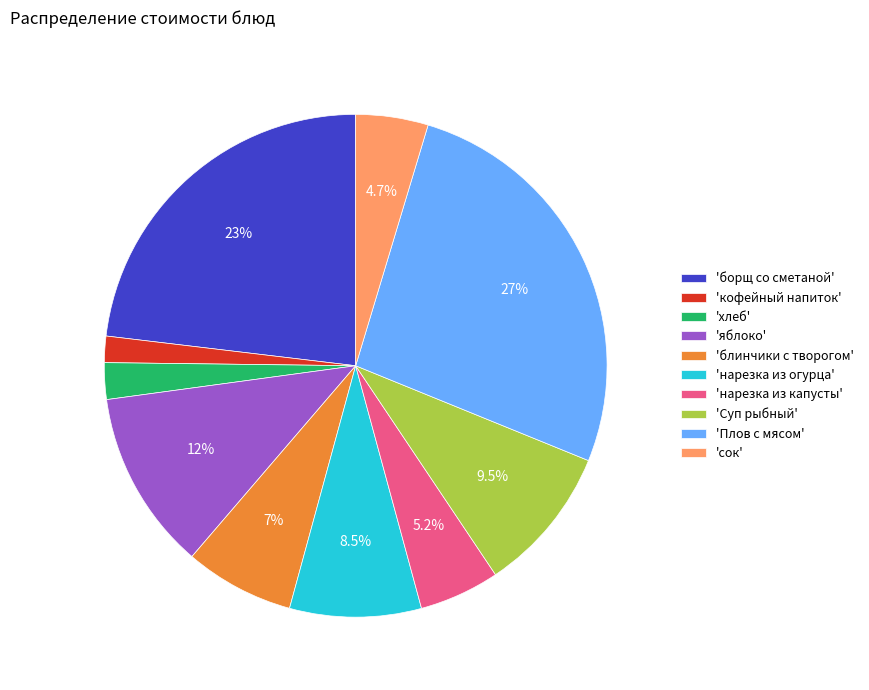

What is the ratio of the value at 'блинчики с творогом' to the value at 'борщ со сметаной'?

0.3